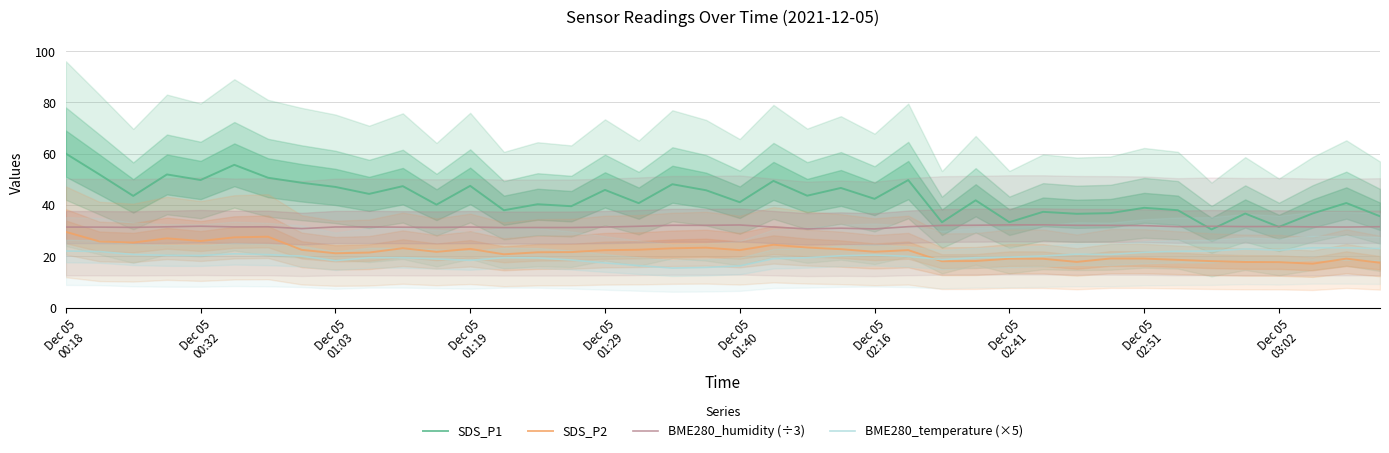

True or false: BME280_temperature (×5) has more than 0 interior local peaks.

True